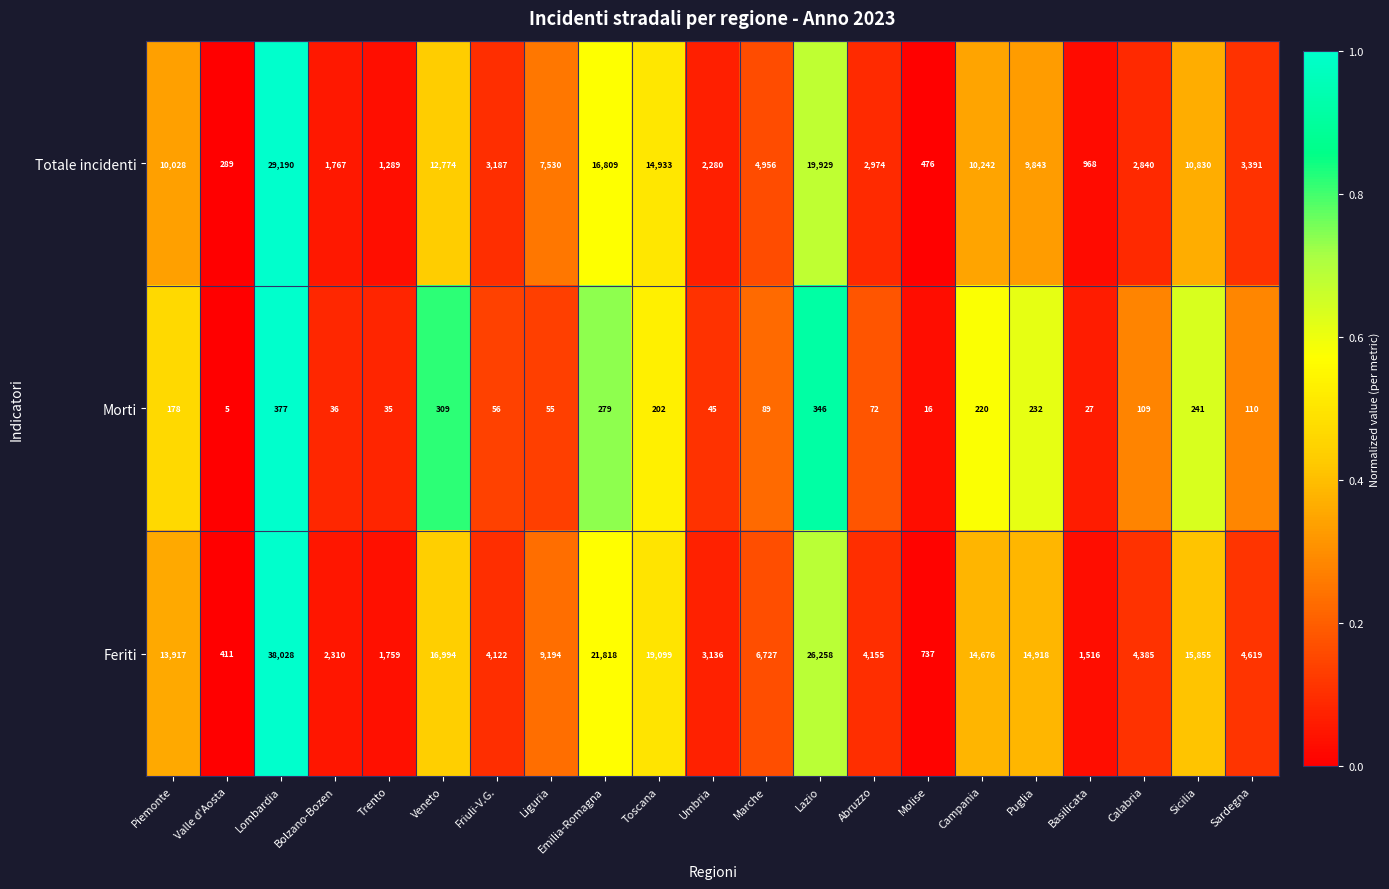

What is the difference between the Morti values at Lombardia and Liguria?

322